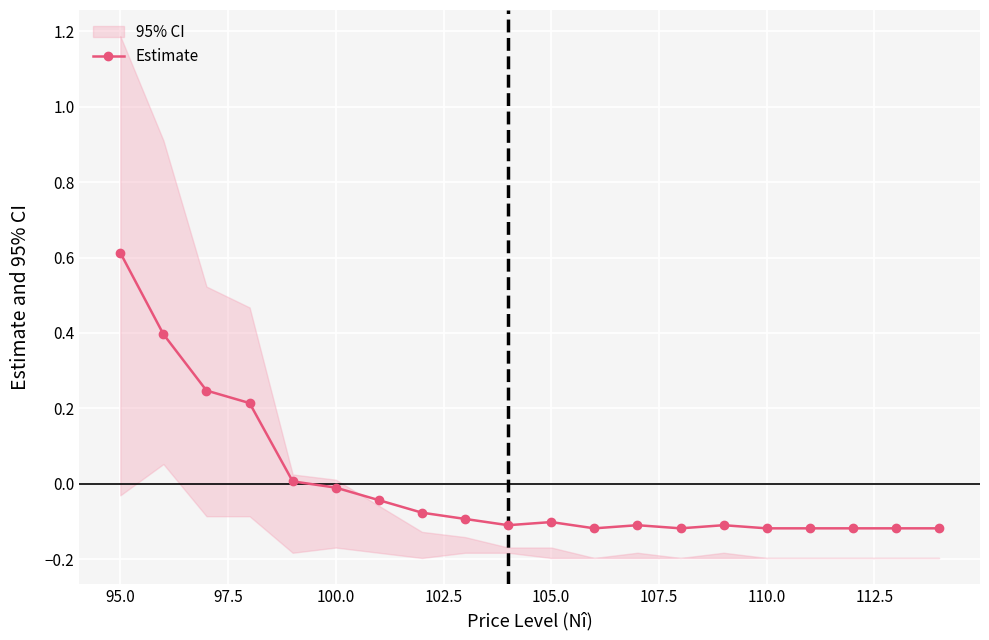

True or false: Estimate has a value of -0.0 at 100.0.

True